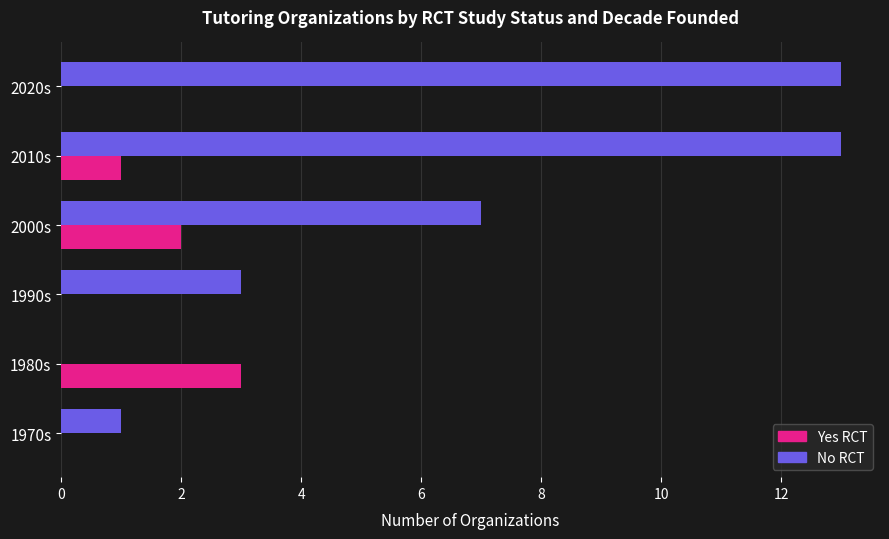

Which series has the largest total across all categories?

No RCT